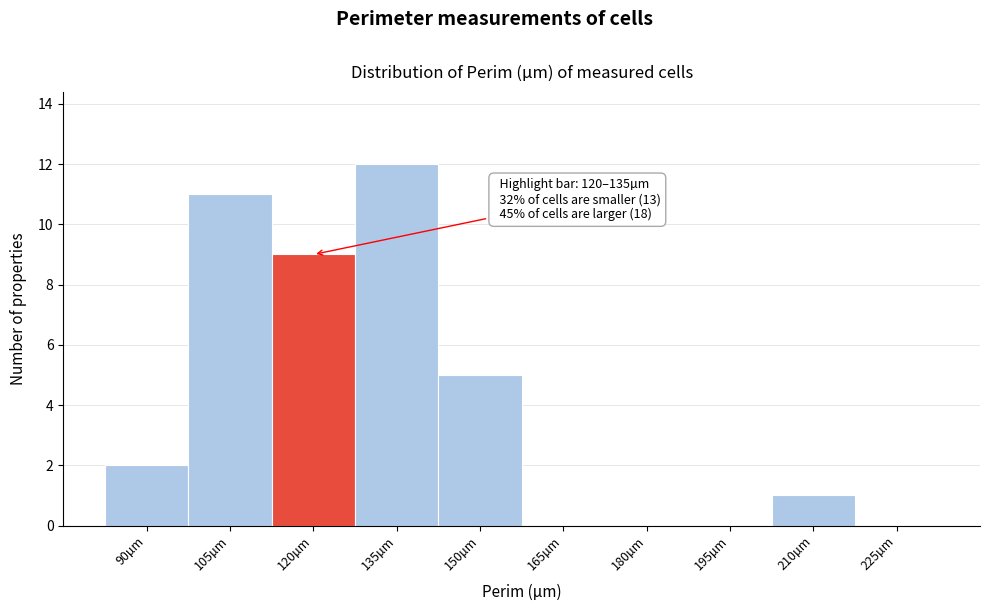

Reading right to left, list all the values displayed in this chart.

225µm=0	210µm=1	195µm=0	180µm=0	165µm=0	150µm=5	135µm=12	120µm=9	105µm=11	90µm=2